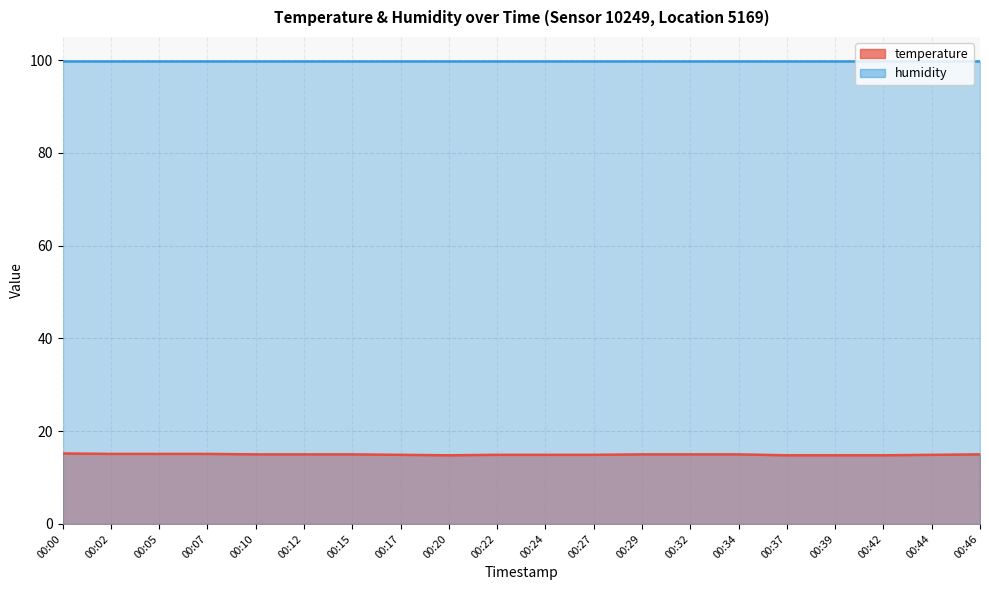

What is the value of the 5th point from the left?

15.0